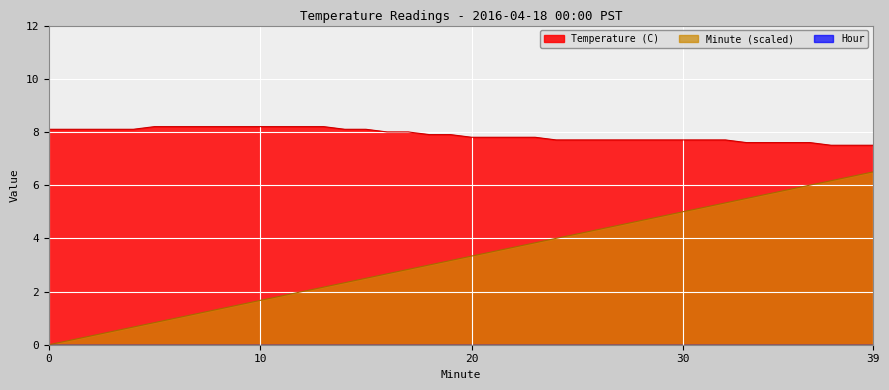

Does the chart display data point markers on the line(s)?

No